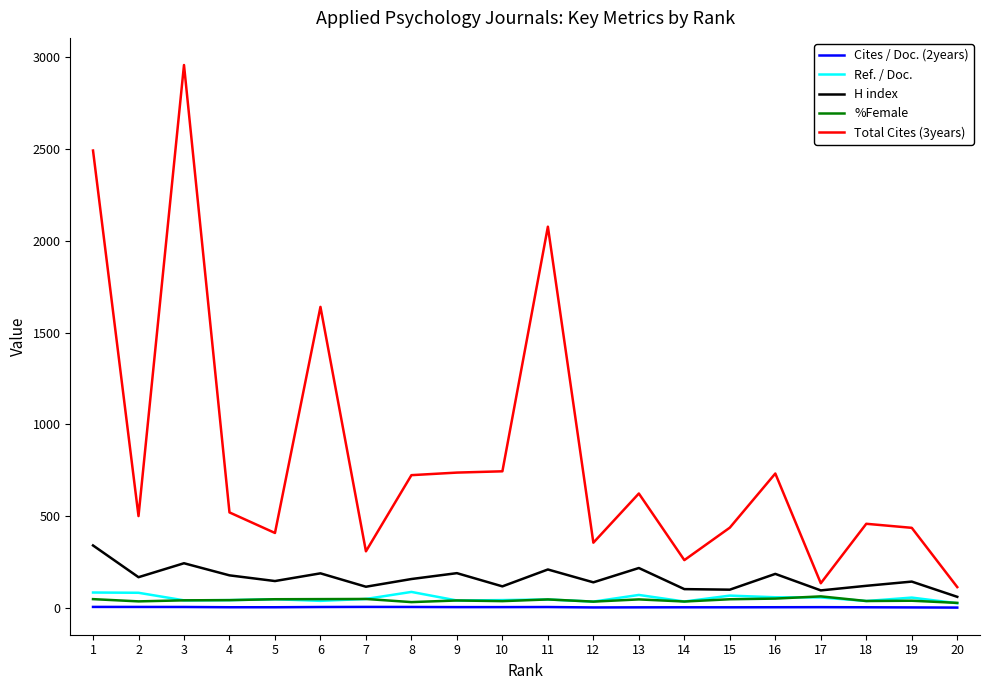

At which category is the sum across all series the highest?

3